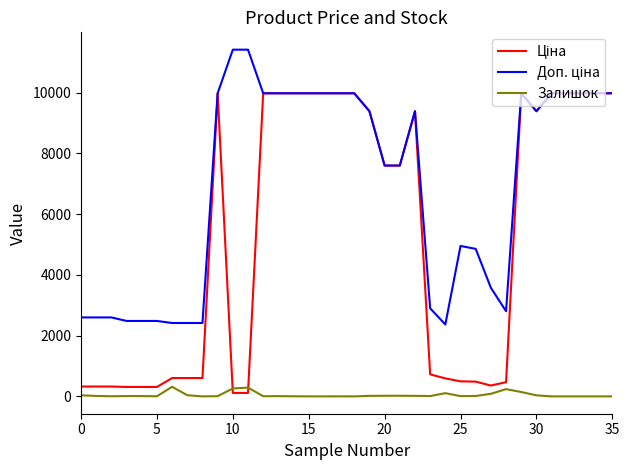

What is the maximum value shown in the chart?

11410.0